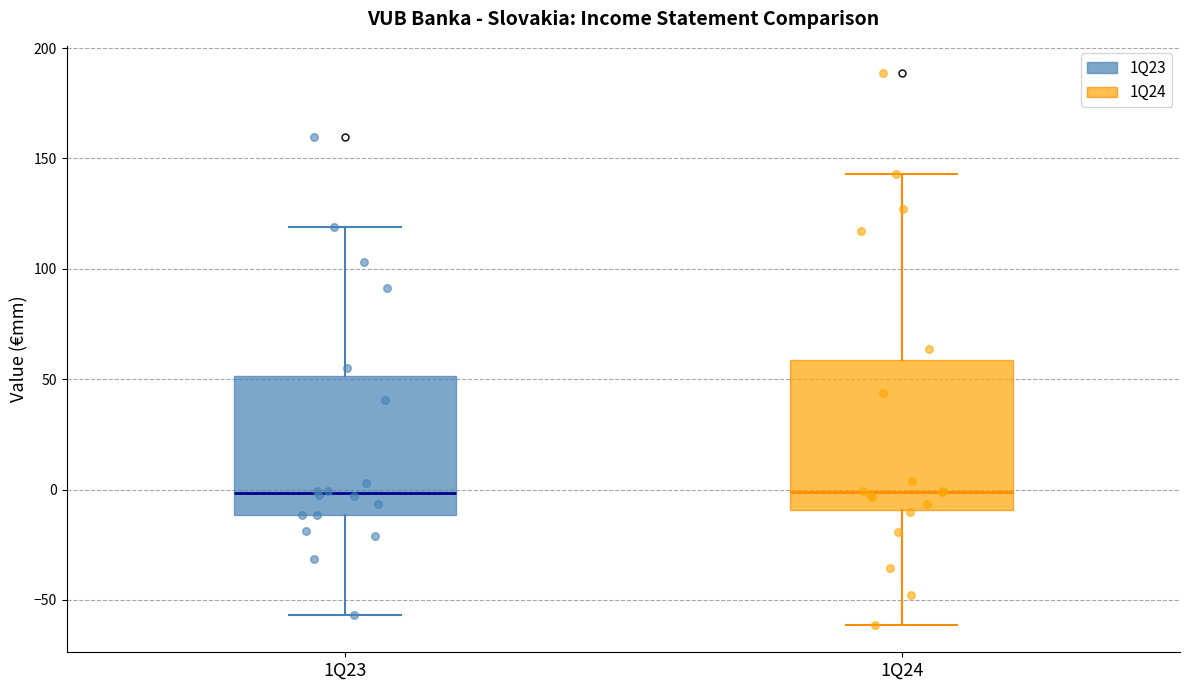

Reading left to right, read every box against the y-axis: the position of its median line, the range the box covers, and the ends of its whiskers. The values are not printed on the chart, so give them approximately, as read against the axis.

1Q23: median 0, box -10 to 50, whiskers -55 to 120
1Q24: median 0, box -10 to 60, whiskers -60 to 145